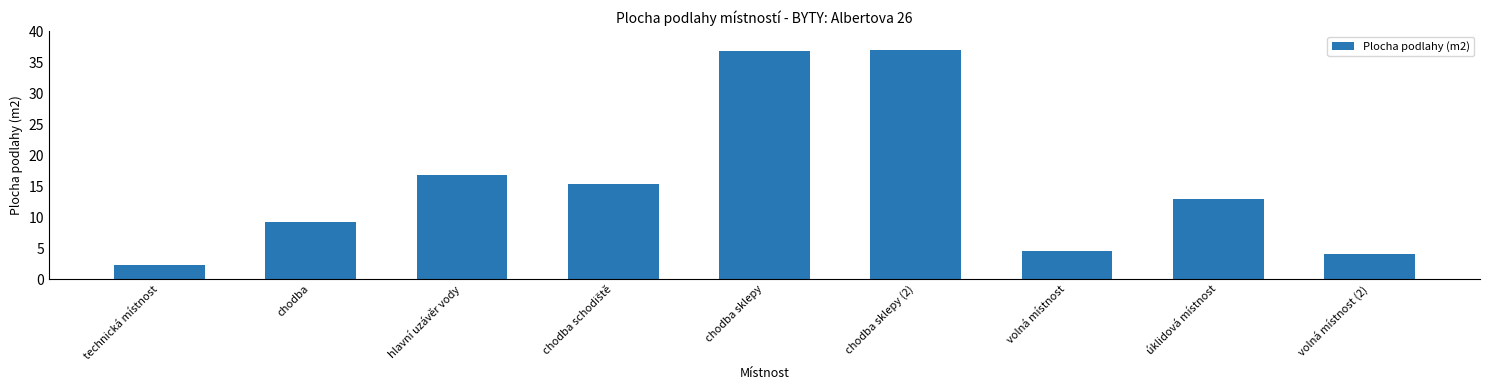

Where is the data nearest to the value 19?

hlavní uzávěr vody